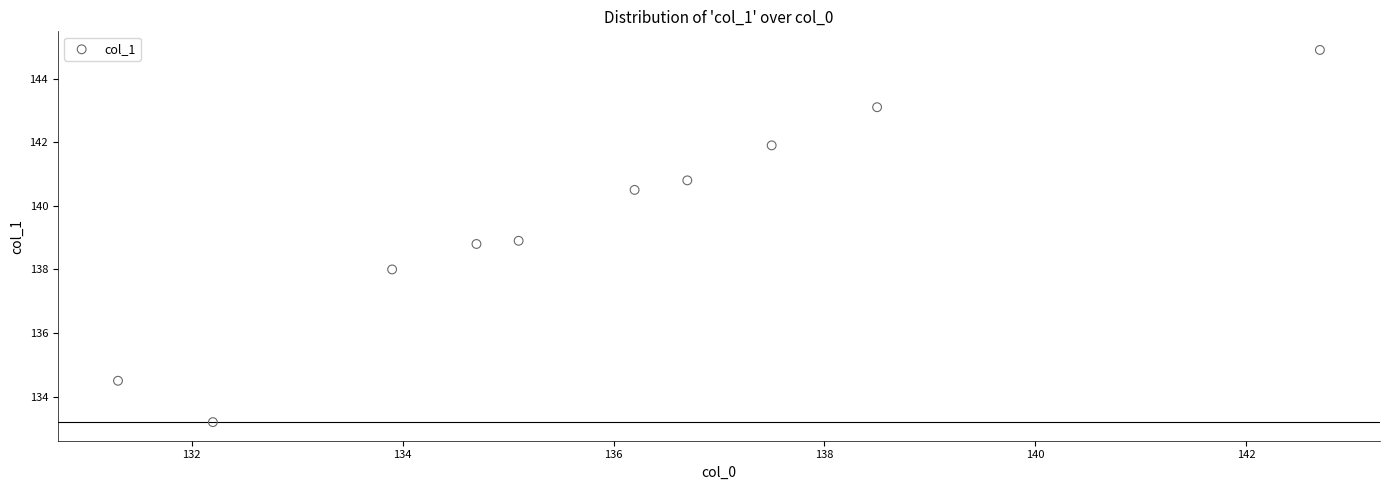

What is the average Y value?

139.5